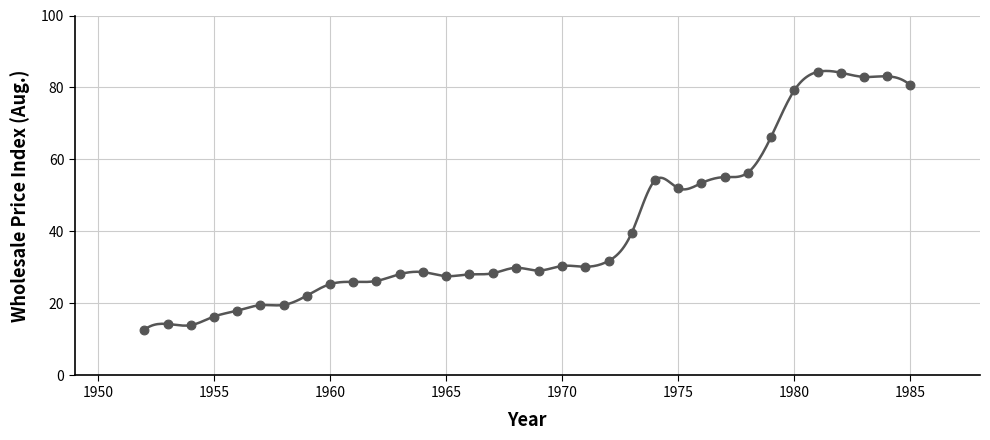

What is the range of Y values (max minus min)?

71.6